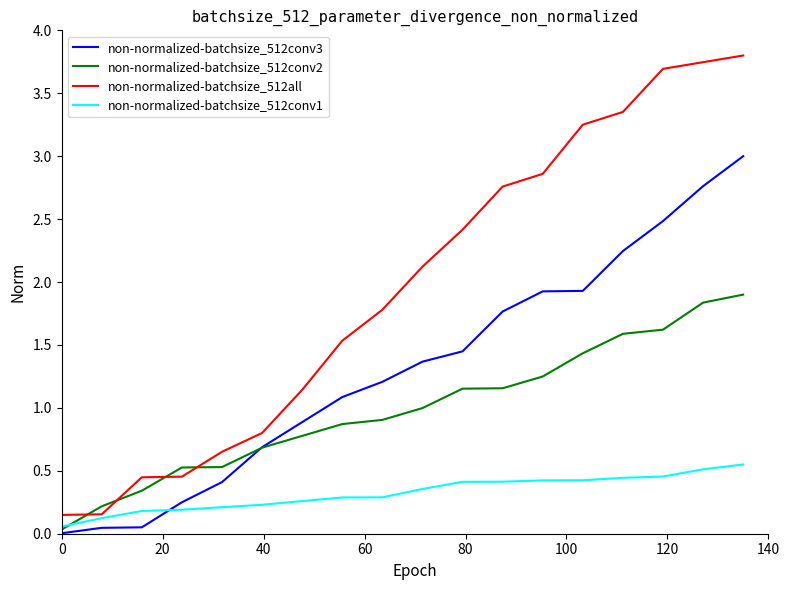

Which series has the widest spread of values?

non-normalized-batchsize_512all